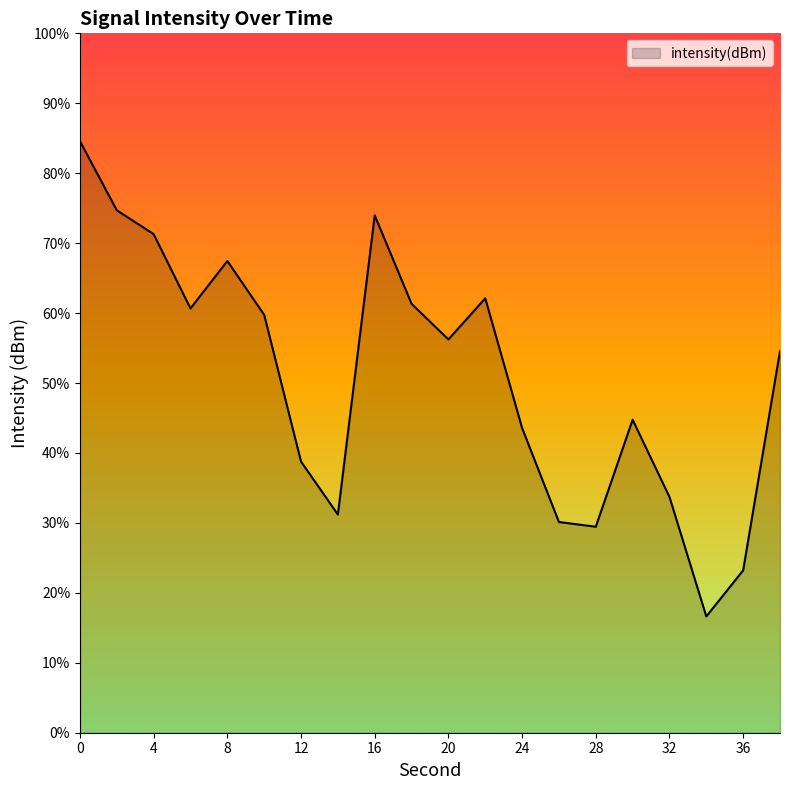

Is it true that the value at 12 is -218.4?

False